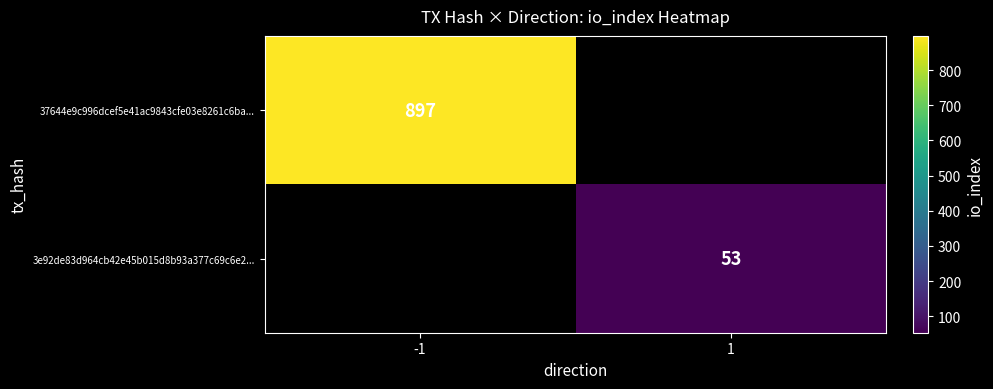

The value of 3e92de83d964cb42e45b015d8b93a377c69c6e2... at 1 is 36. True or false?

False